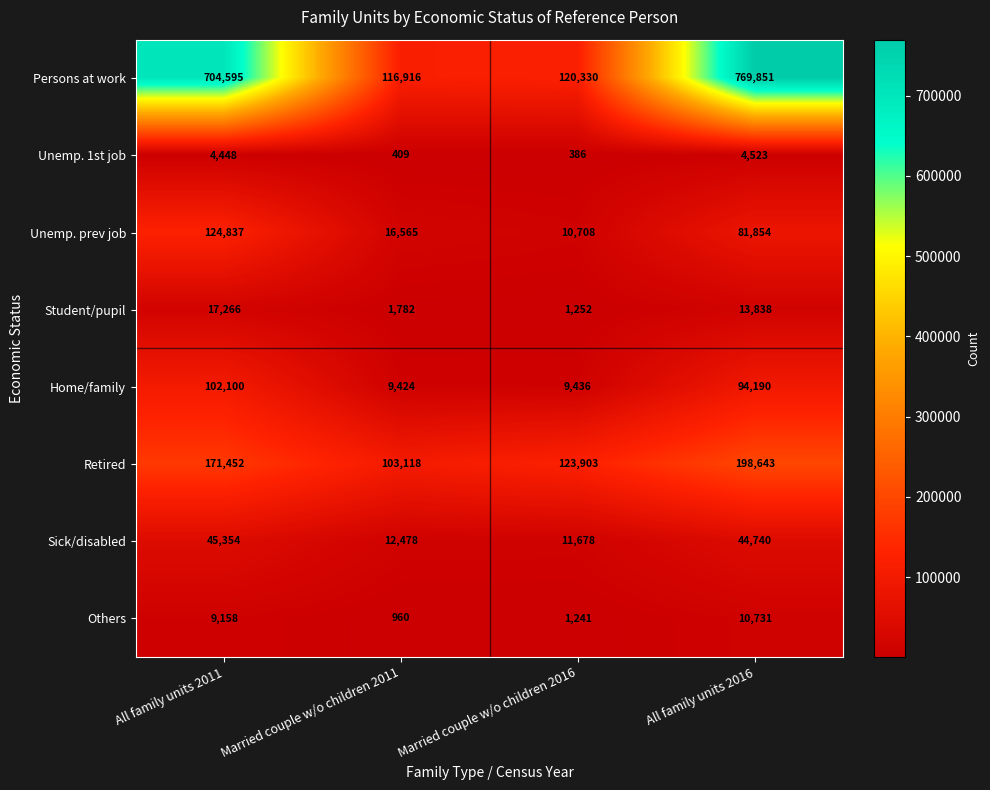

Which category has the highest value across all series?

All family units 2016